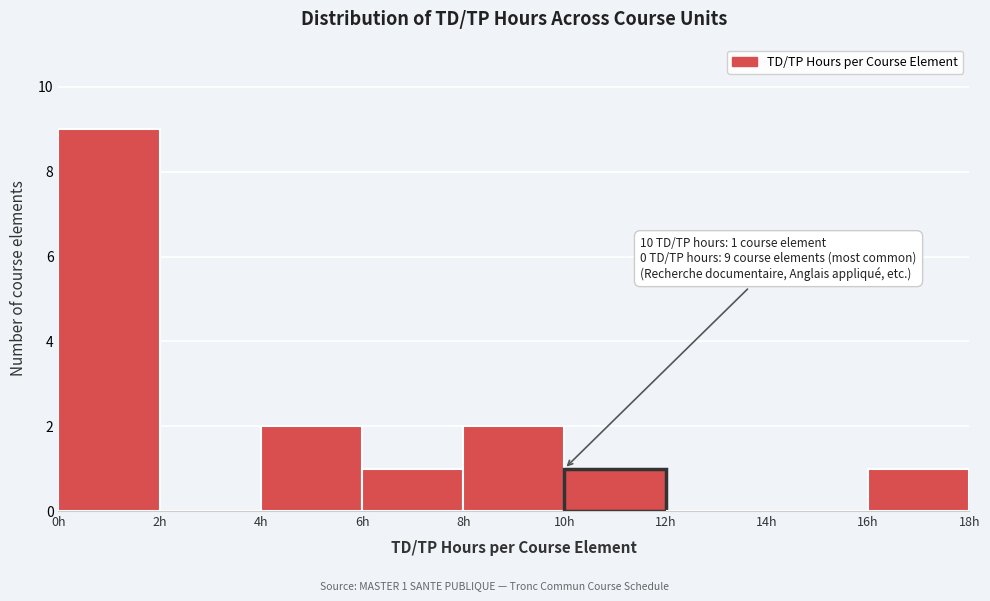

Which range on the x-axis has the tallest bar?

0 to 2